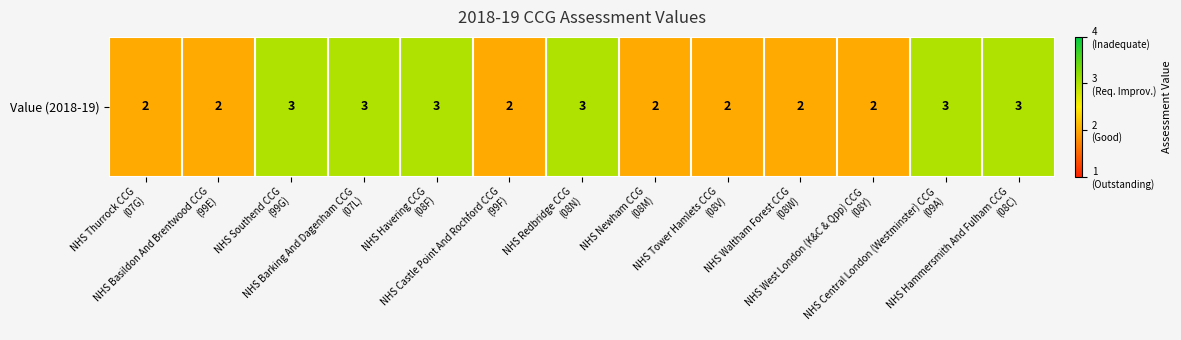

What is the approximate value at NHS Hammersmith And Fulham CCG
(08C)?

3